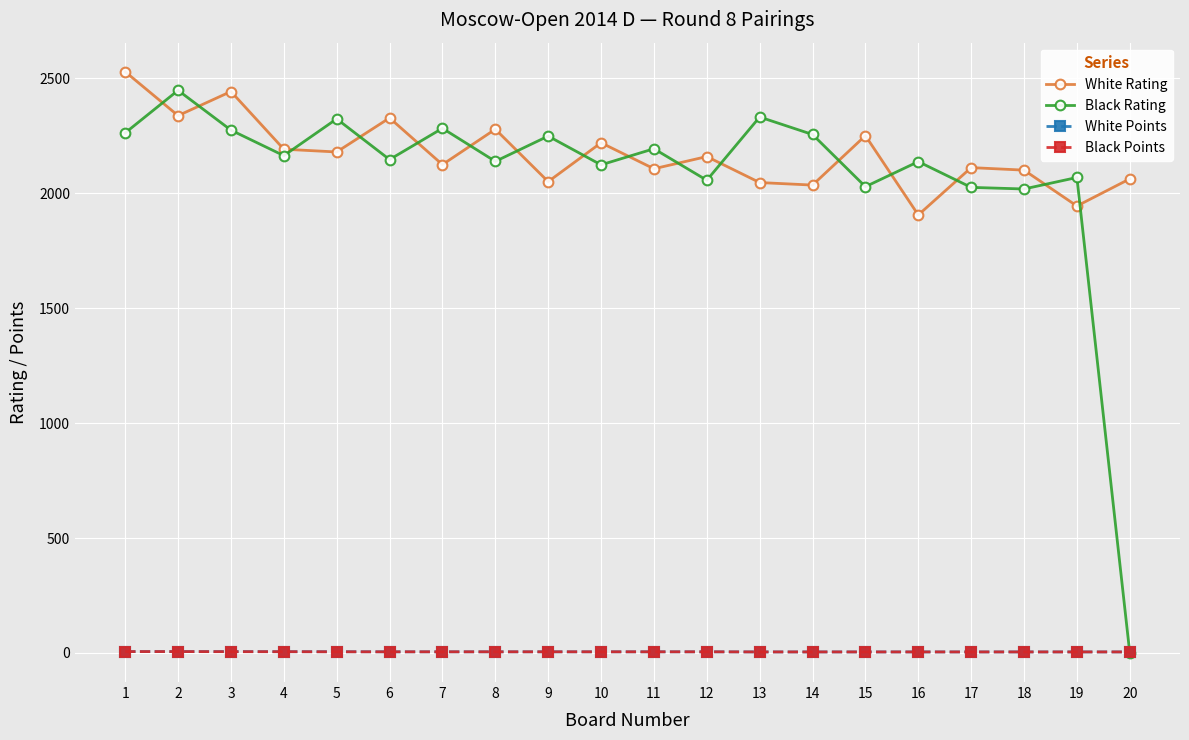

Which series changed the most between 2 and 11?

Black Rating